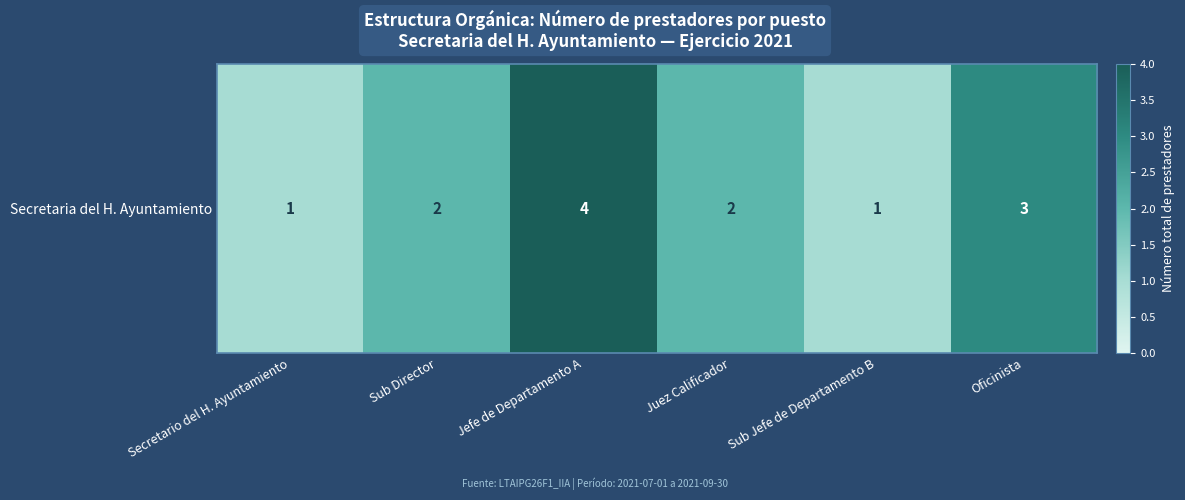

The chart shows a value of 1 at Secretario del H. Ayuntamiento. True or false?

True